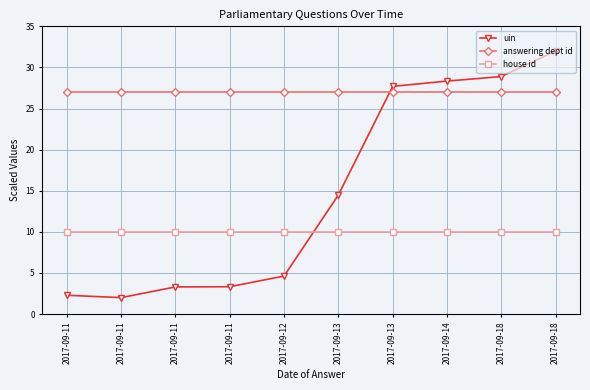

What is the difference between the maximum and minimum values in the uin series?

30.0